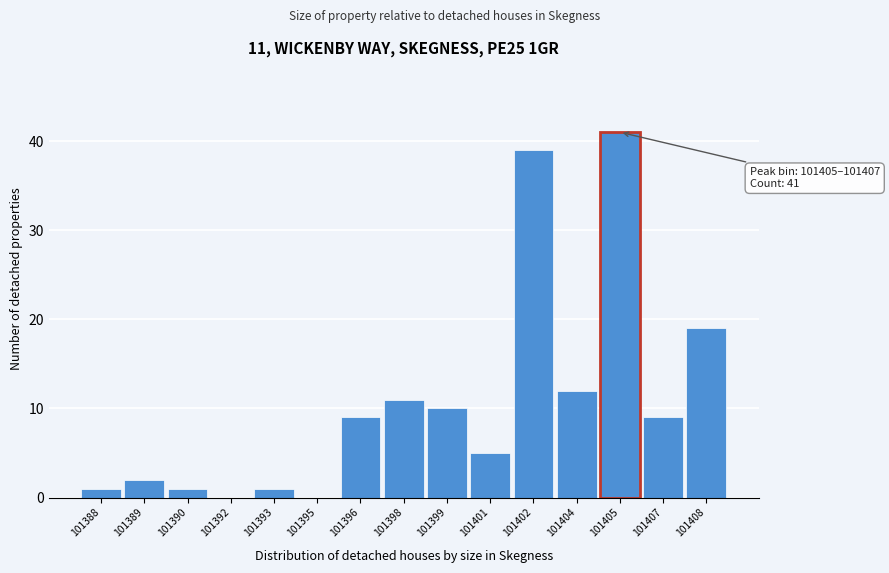

Reading left to right, list all the values displayed in this chart.

101388=1	101389=2	101390=1	101392=0	101393=1	101395=0	101396=9	101398=11	101399=10	101401=5	101402=39	101404=12	101405=41	101407=9	101408=19